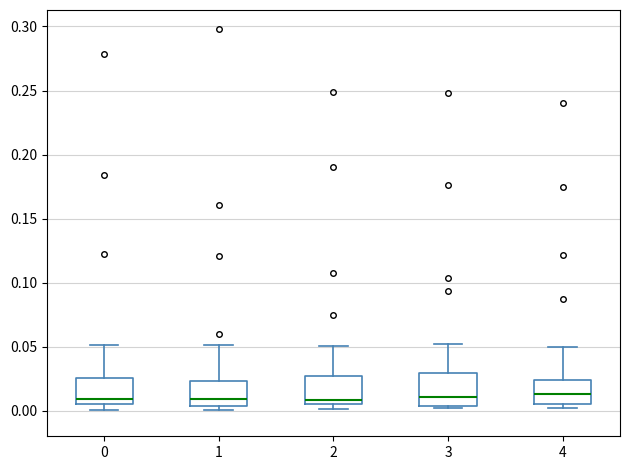

Where is the upper edge of the box at x = 2 on the y-axis? The values are not printed on the chart, so give them approximately, as read against the axis.

0.025